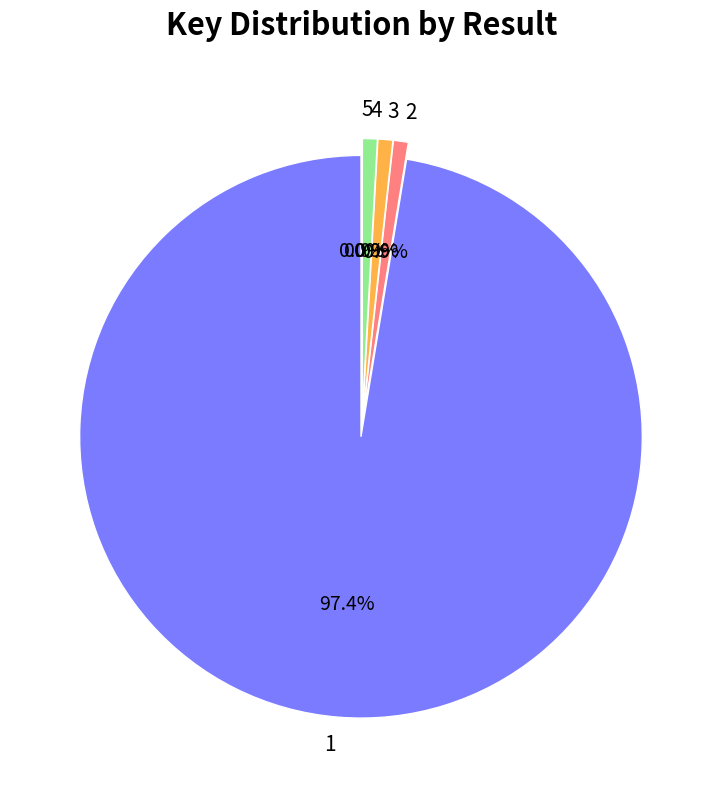

Count the number of slices in the pie.

5